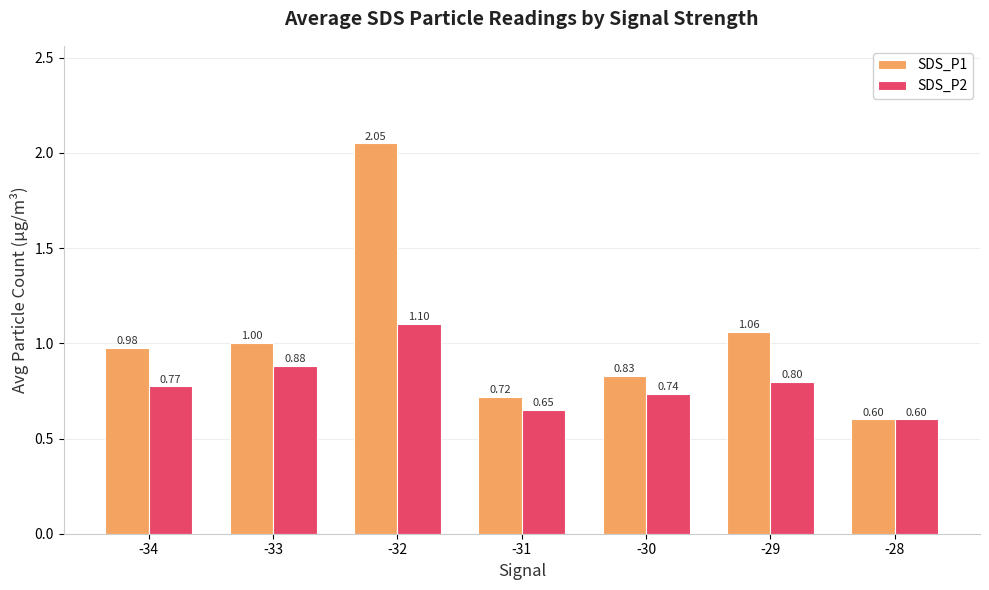

Where is SDS_P2 nearest to the value 0?

-28